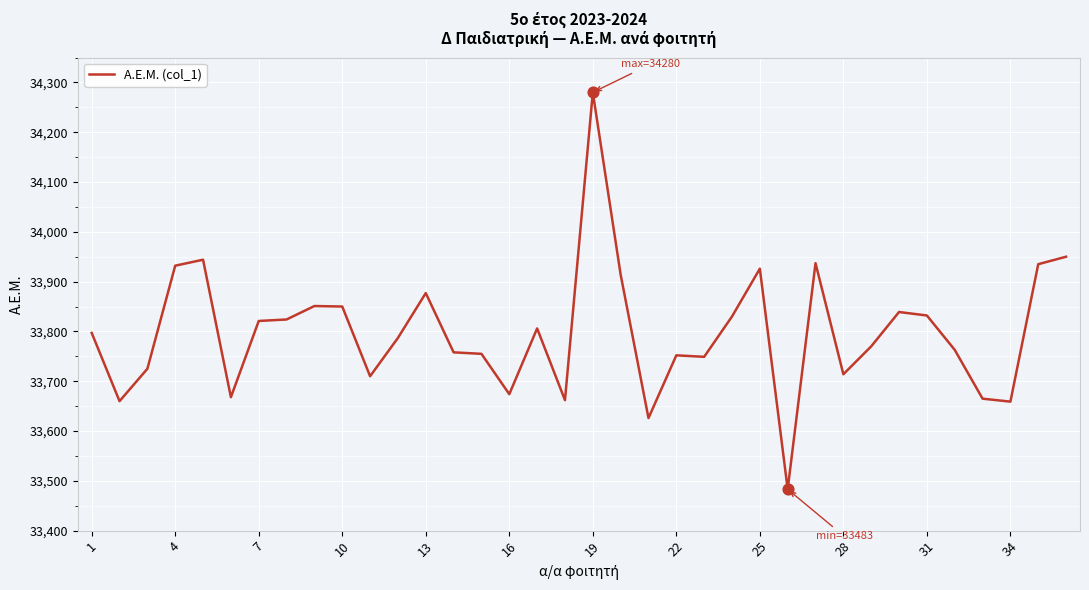

What is the difference between the maximum and minimum values?

797